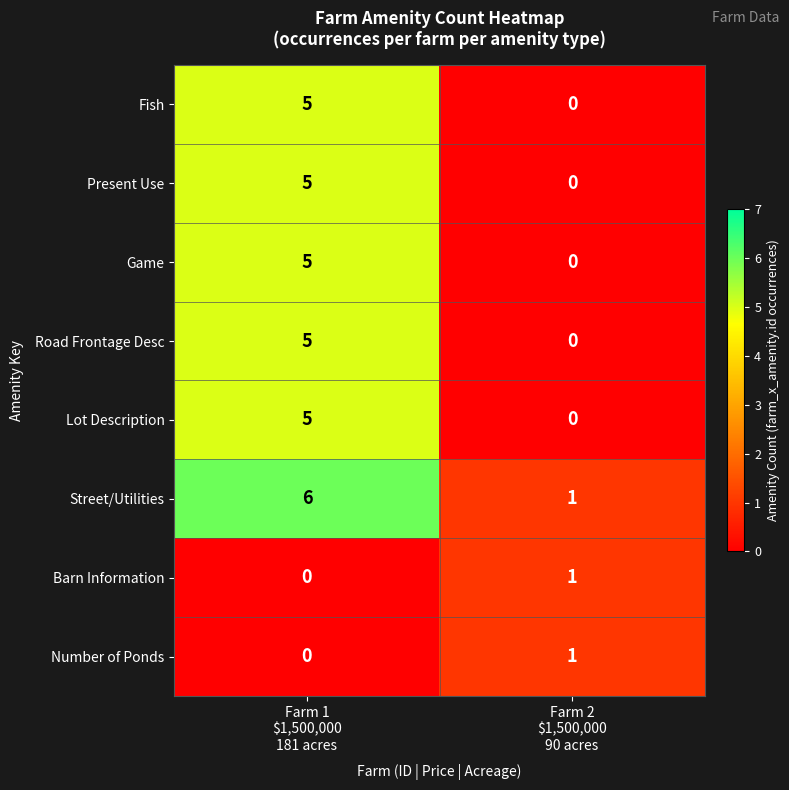

What is the sum of all Lot Description values?

5